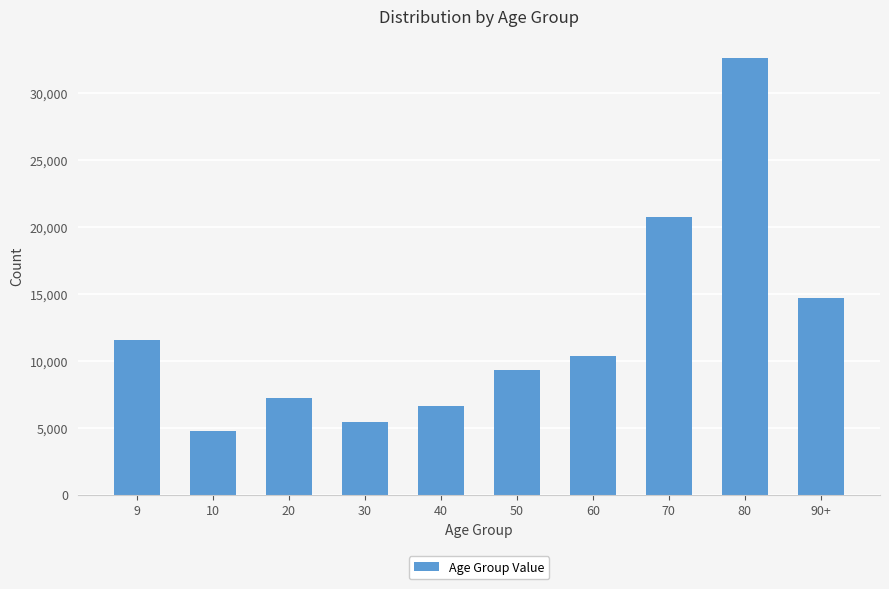

Is it true that the value at 40 is 6639?

True